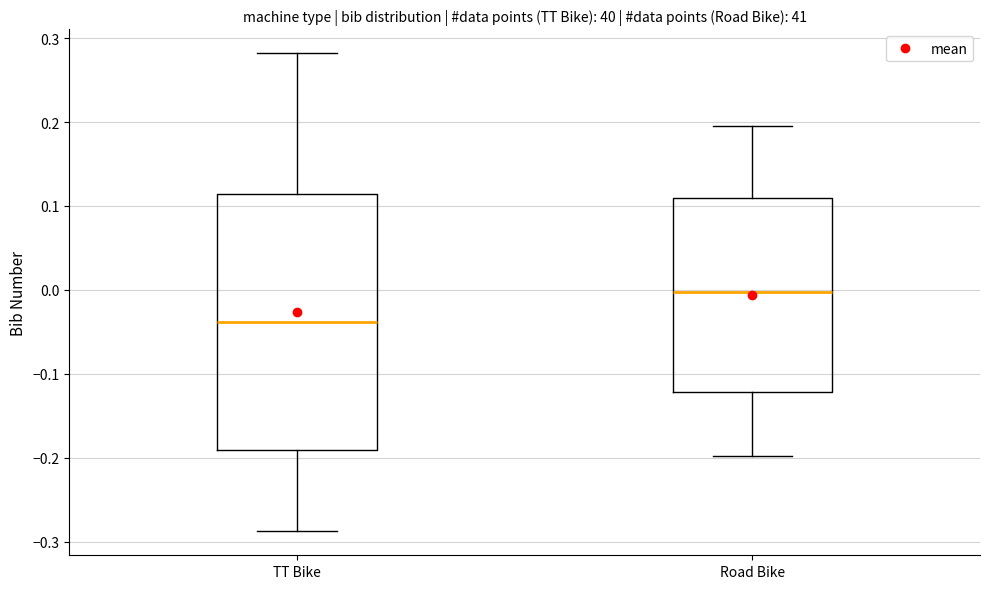

Which box is the tallest, from its lower edge to its upper edge?

TT Bike